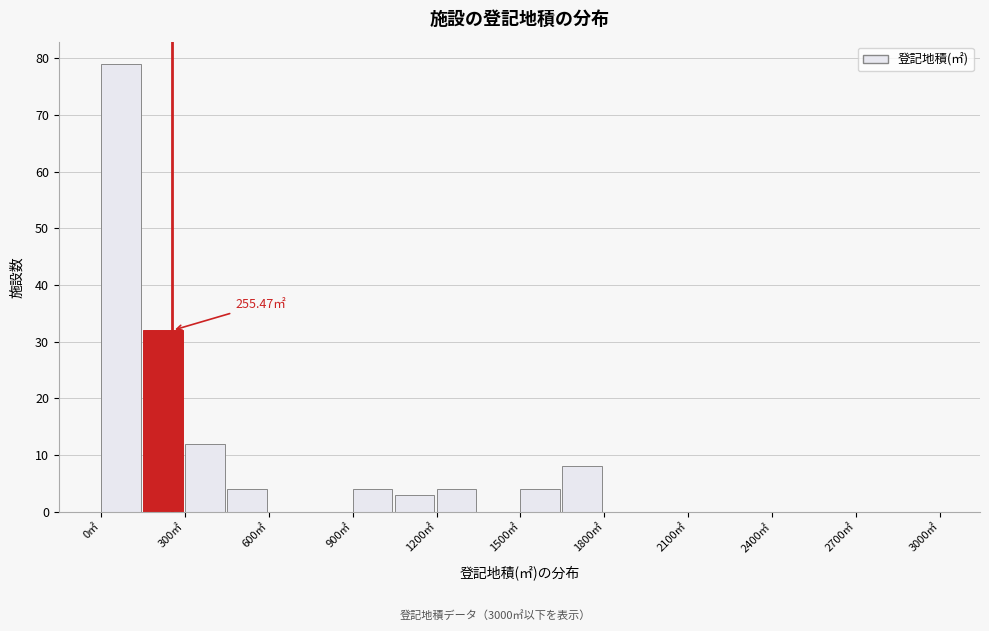

Around what value on the x-axis is the tallest bar? Give the approximate position of its centre, as read against the axis.

50